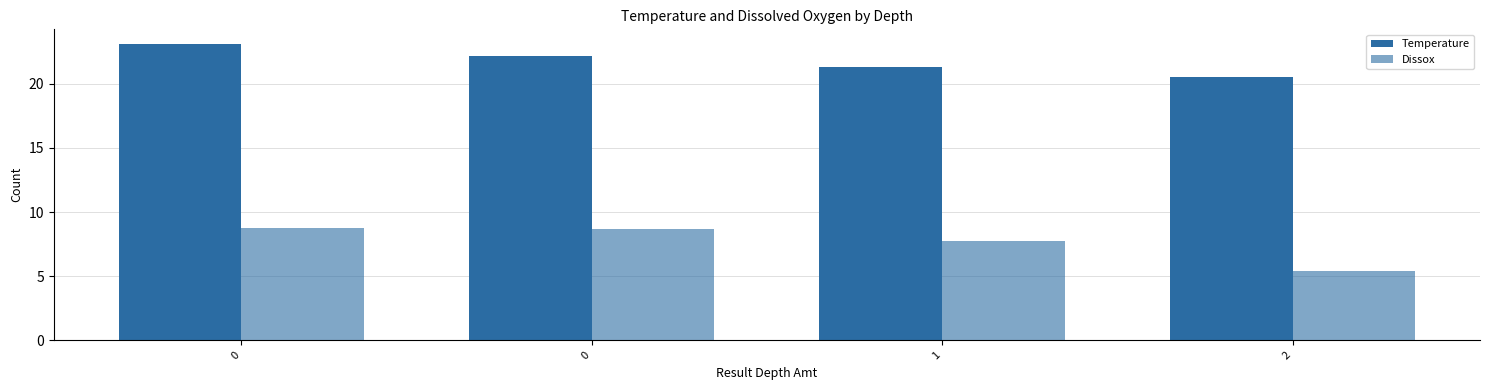

How many bars are there in total?

8